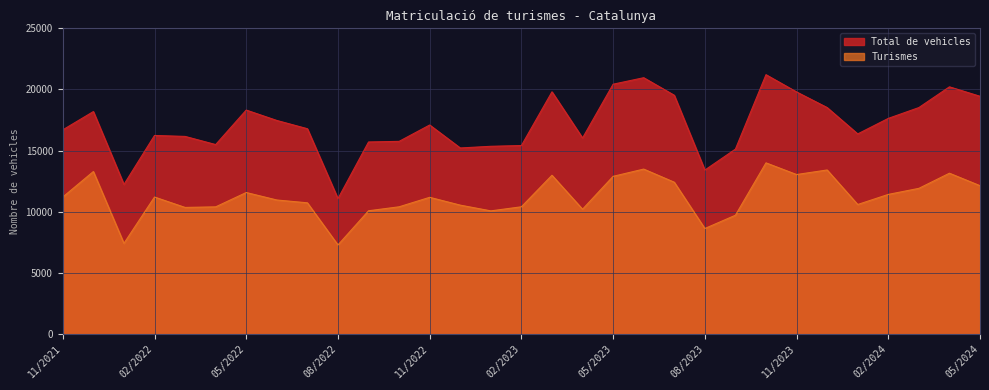

How many lines are shown in the chart?

2